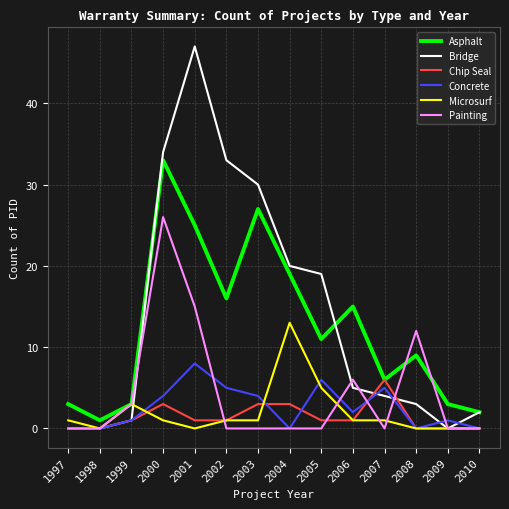

Is the value of Painting at 2002 greater than the value of Asphalt at 2004?

No